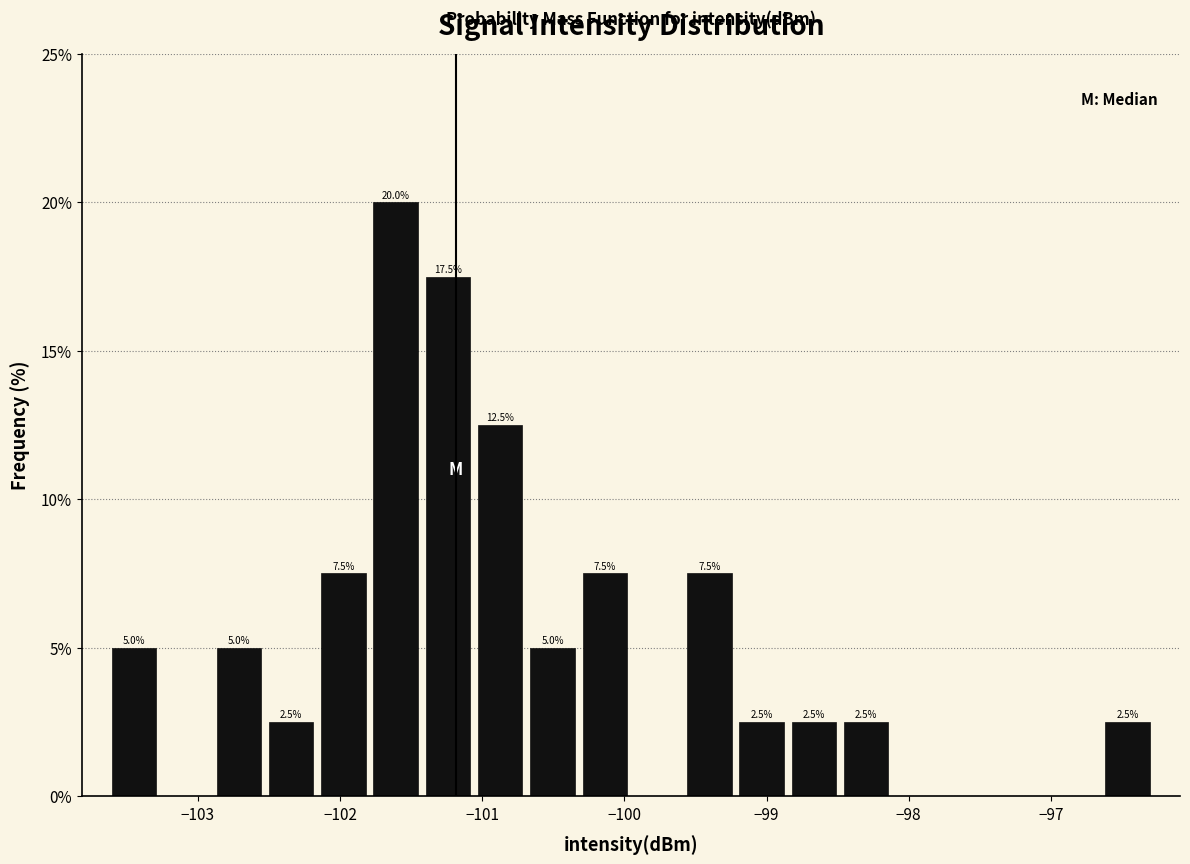

Around what value on the x-axis is the tallest bar? Give the approximate position of its centre, as read against the axis.

-101.6